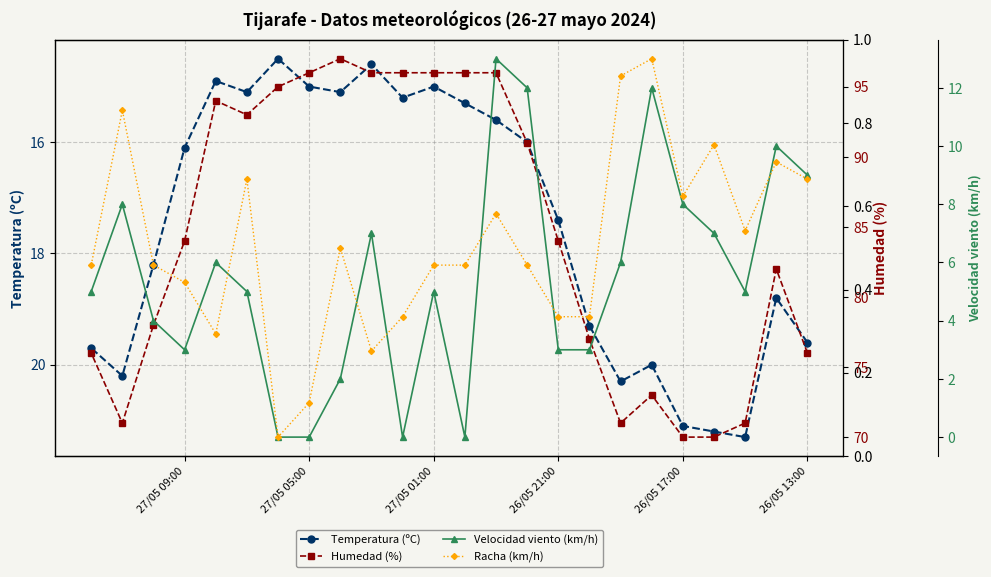

What position from the right is 26/05 21:00?

16